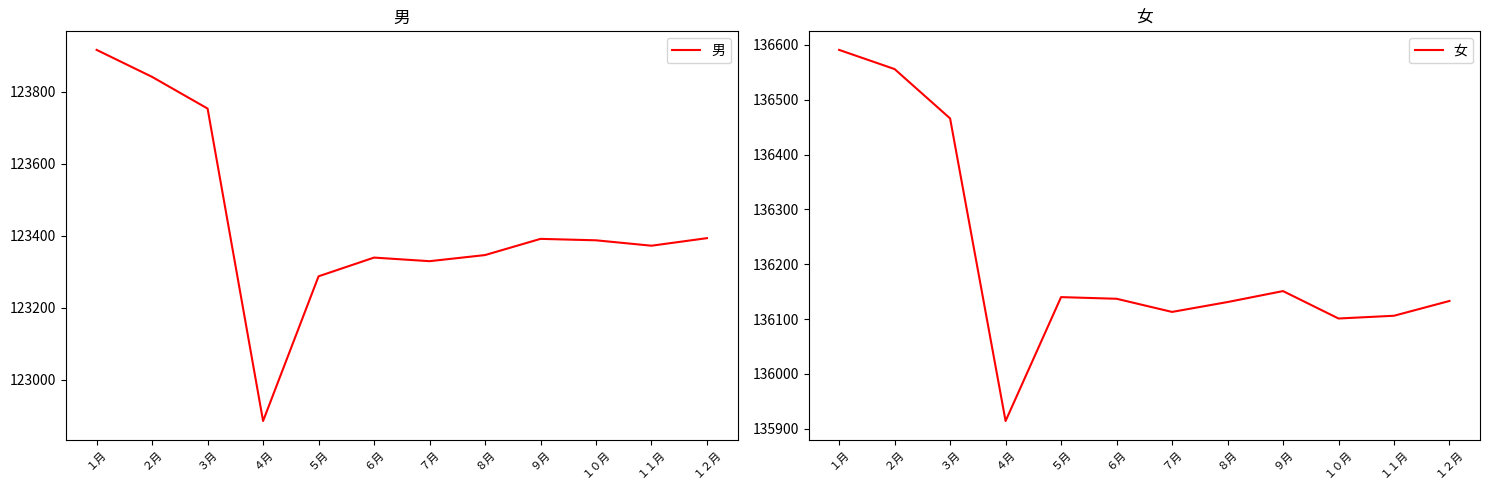

True or false: 男 has a value of 123387 at １０月.

True